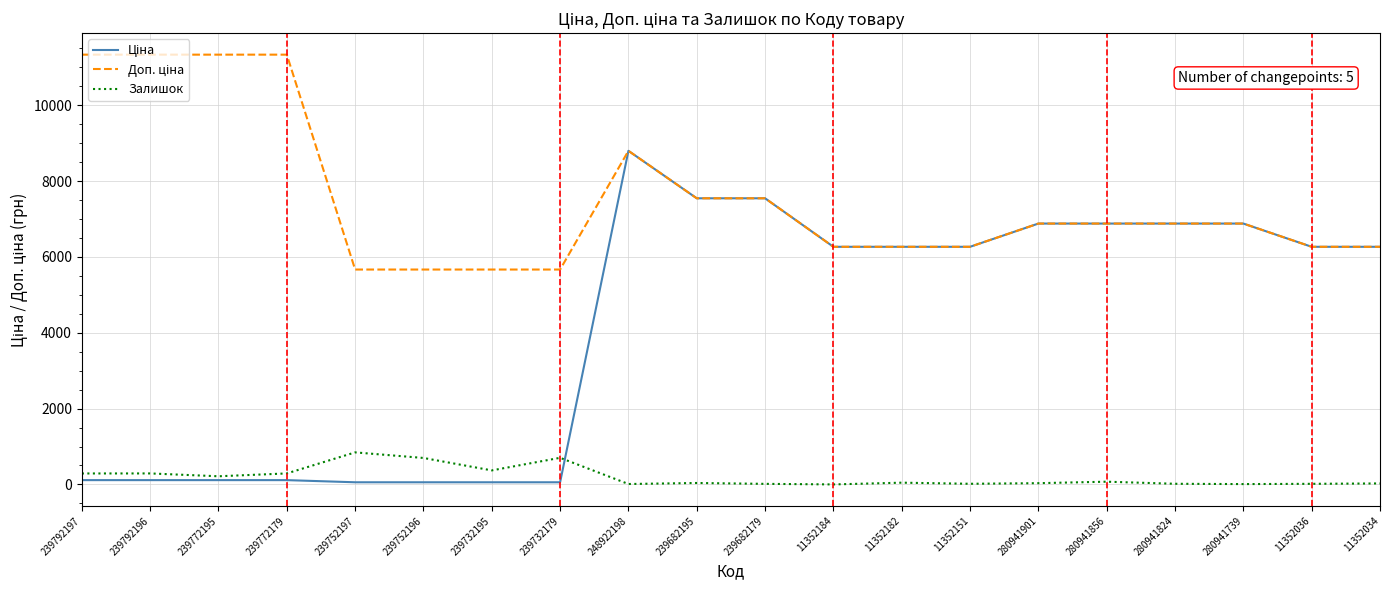

What is the greatest value displayed?

11334.0